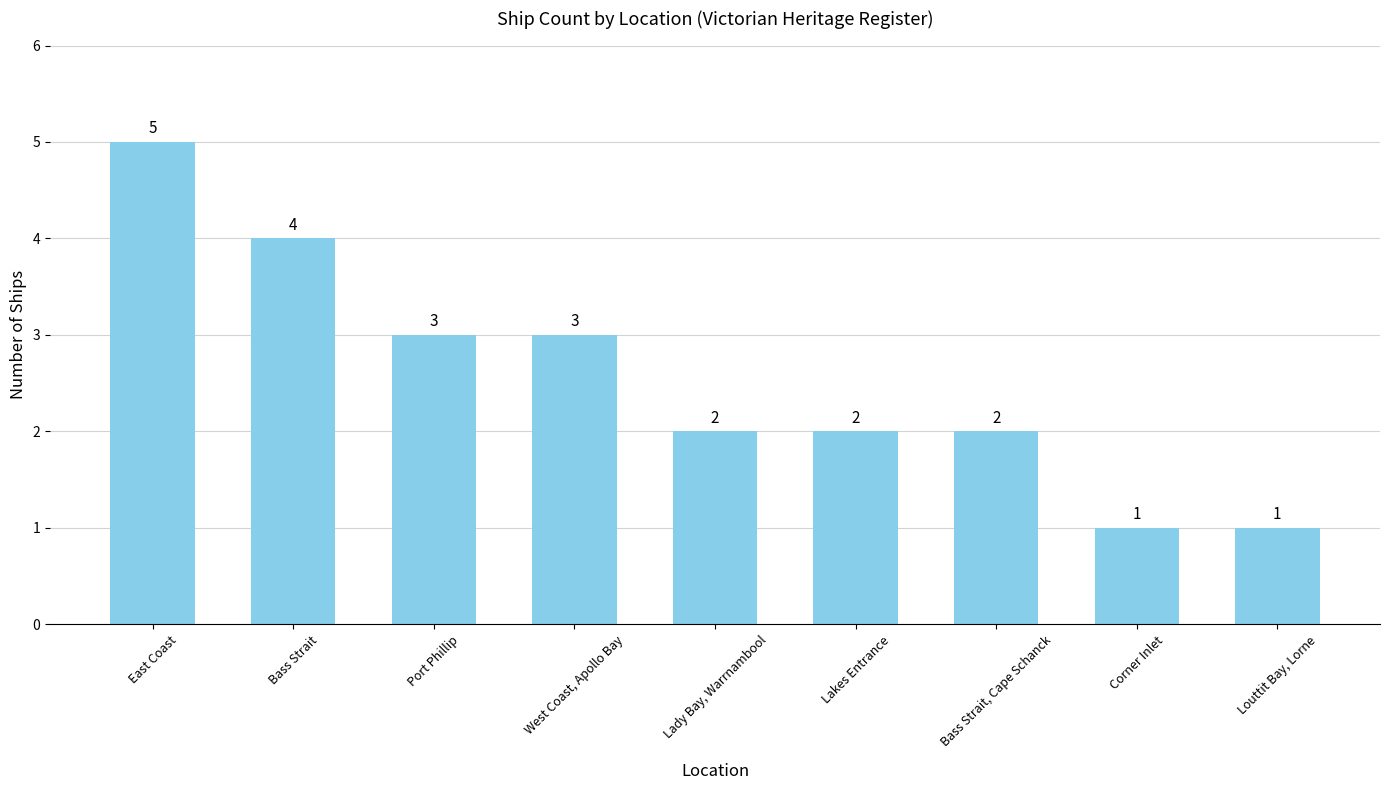

At which label does the data first exceed 2?

East Coast